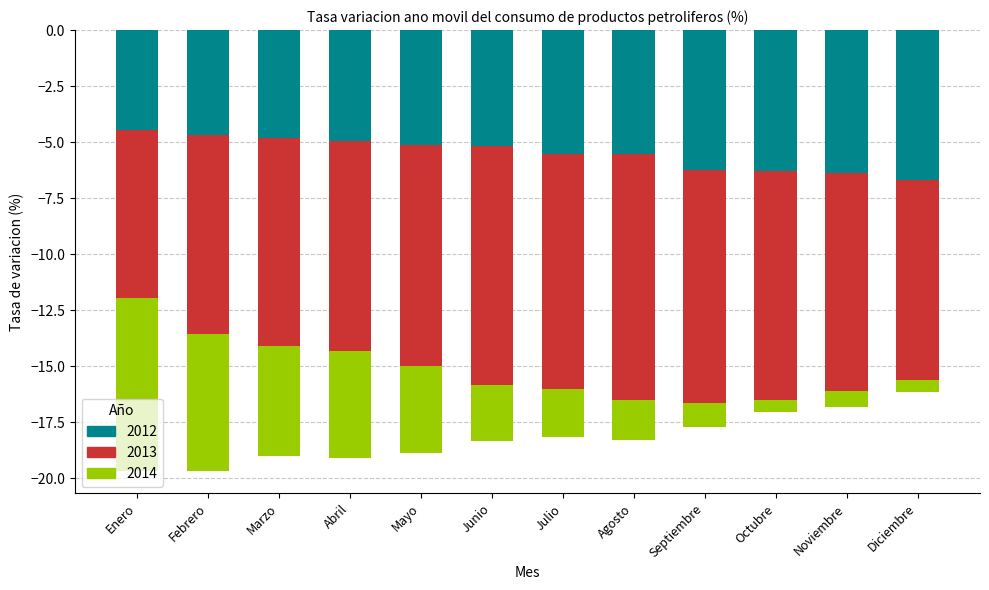

Reading left to right, list all the values displayed in this chart.

2012: -4.5	-4.7	-4.8	-5.0	-5.2	-5.2	-5.5	-5.5	-6.2	-6.3	-6.4	-6.7
2013: -7.5	-8.9	-9.3	-9.4	-9.9	-10.7	-10.5	-11.0	-10.4	-10.2	-9.7	-8.9
2014: -7.7	-6.1	-4.9	-4.8	-3.9	-2.5	-2.2	-1.8	-1.1	-0.5	-0.7	-0.5